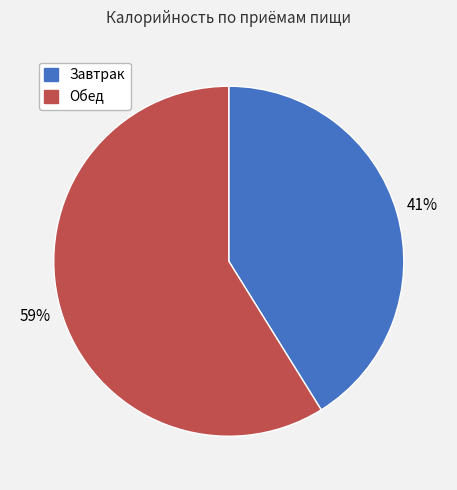

Do Завтрак and Обед together represent more than half of the pie?

Yes